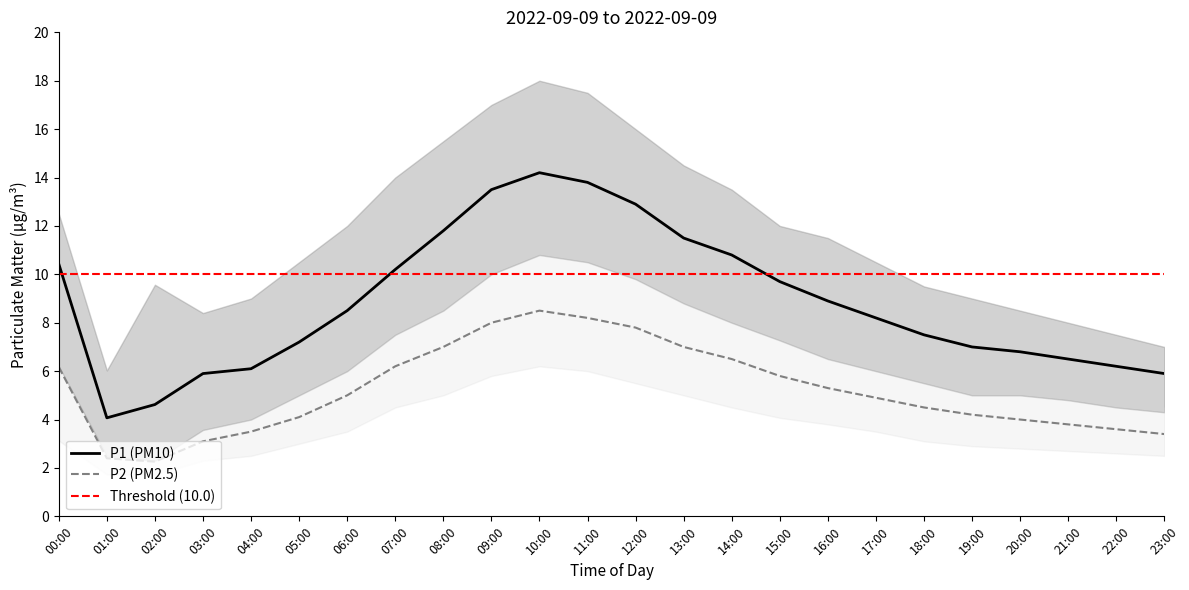

Rank the series at 01:00 from lowest to highest value.

P2_lower, P2, P1_lower, P2_upper, P1, P1_upper